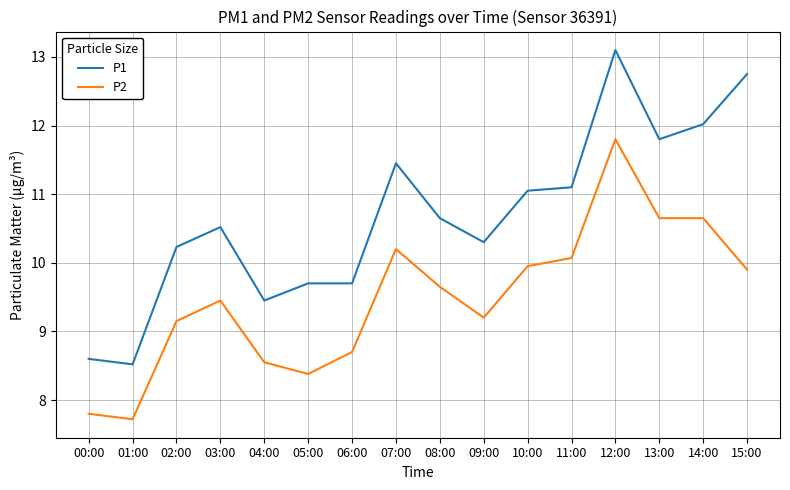

The P1 series shows 20.2 at 07:00. True or false?

False